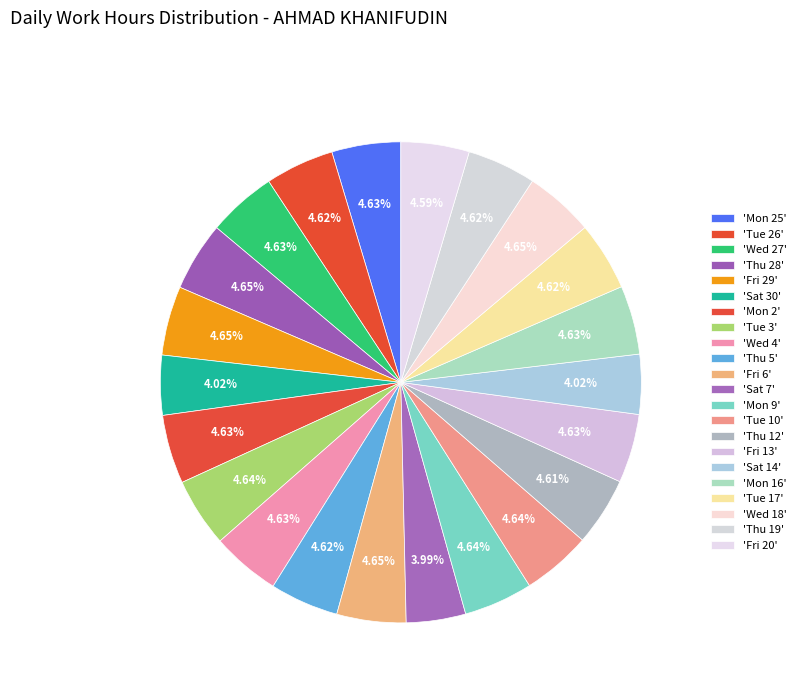

How many slices are in this pie chart?

22